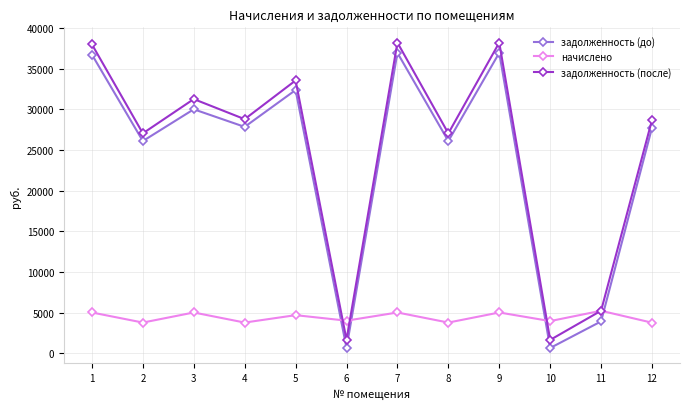

How many interior local peaks does the задолженность (после) series have?

4